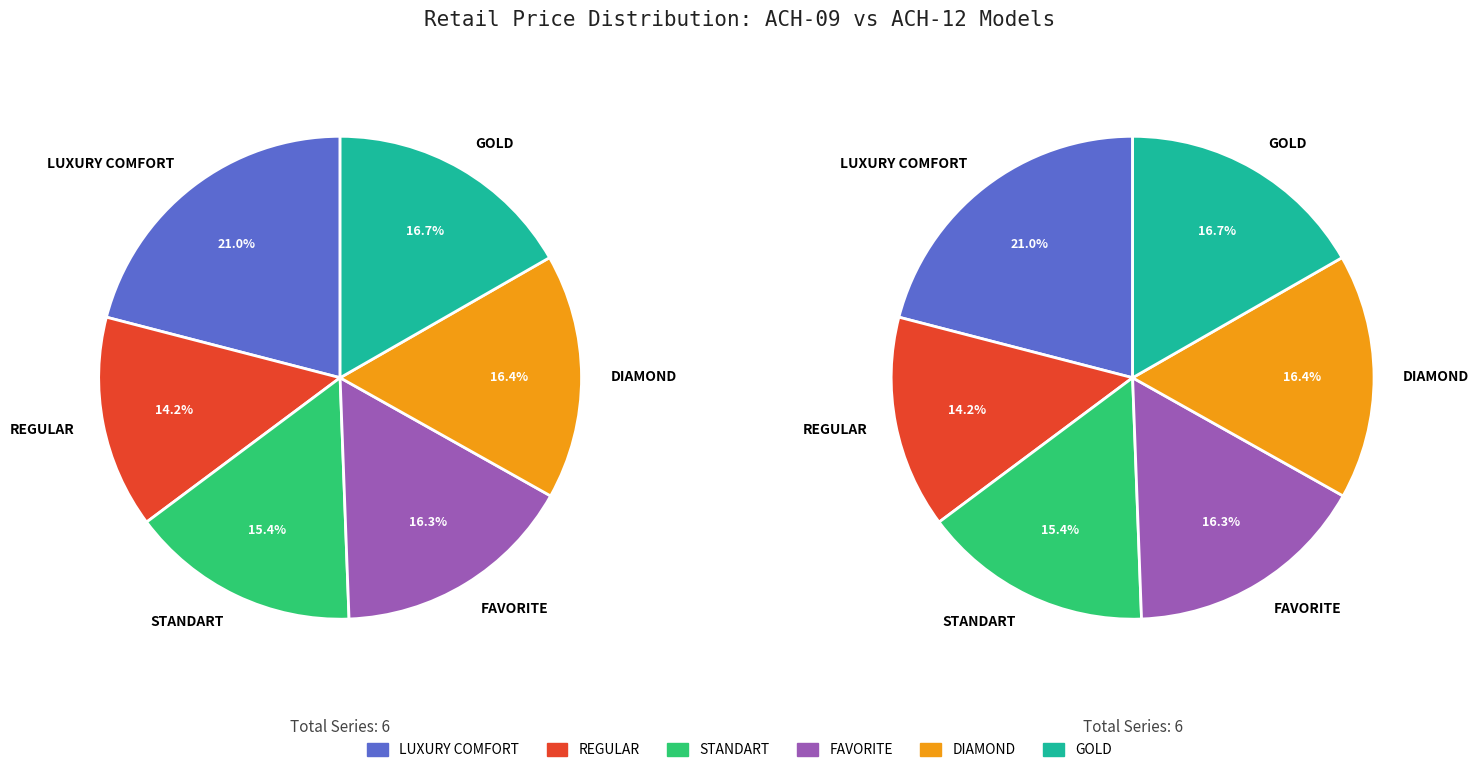

How much of the chart is everything except GOLD?

83.3%